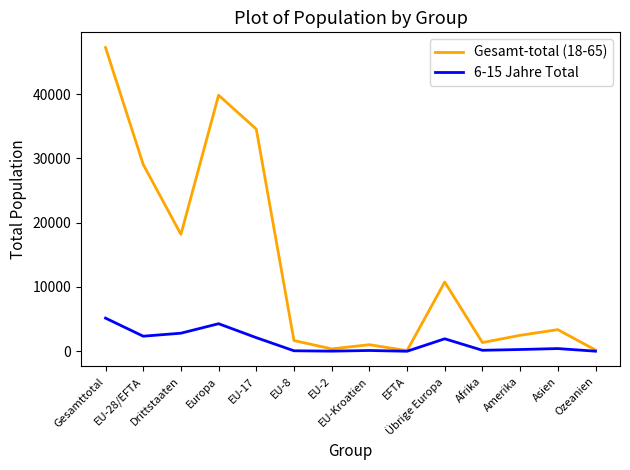

What is the maximum value shown in the chart?

47241